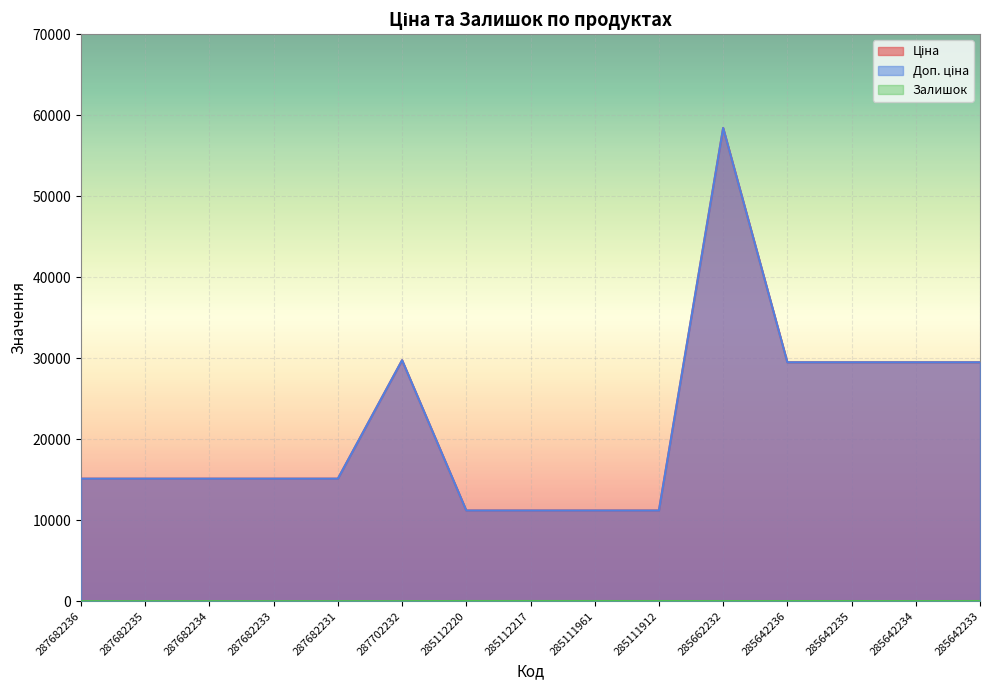

What is the sum of all Ціна values?

326492.4